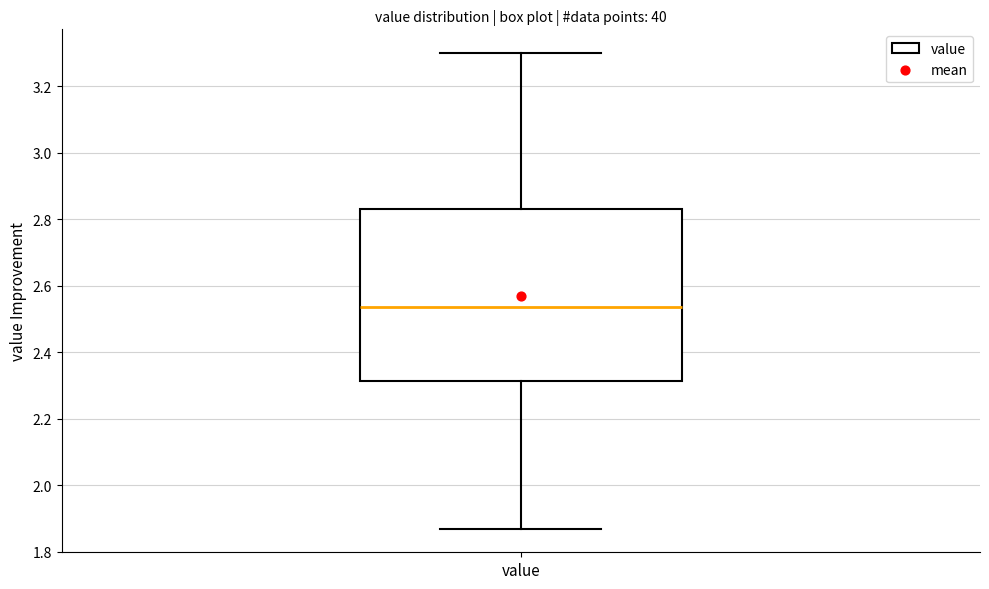

Transcribe this box plot: give where the median line is, the range the box spans, and where the two whiskers end, as read against the y-axis. The values are not printed on the chart, so give them approximately, as read against the axis.

median 2.54, box 2.32 to 2.84, whiskers 1.88 to 3.30